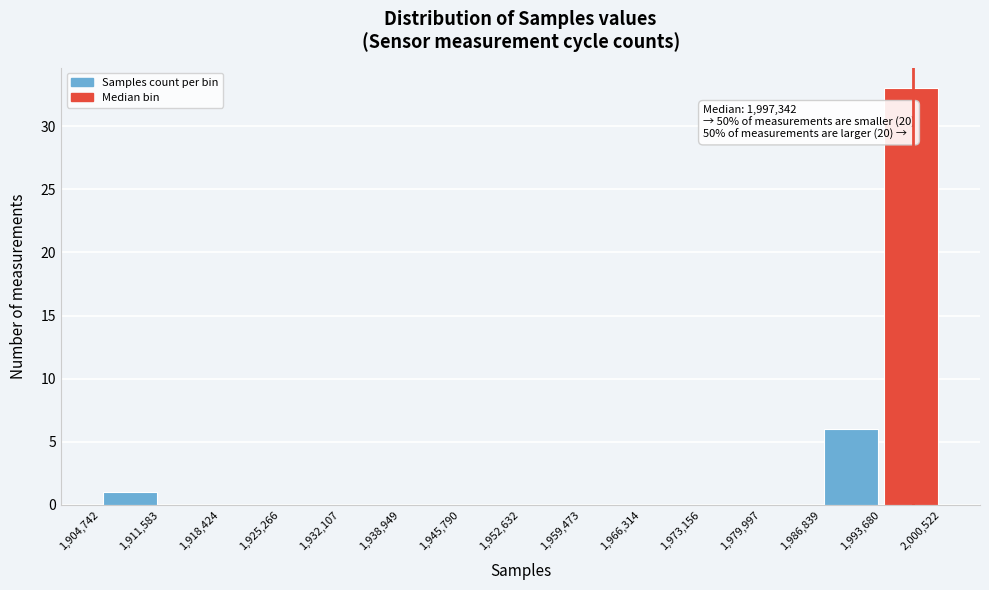

Which range on the x-axis has the tallest bar?

1,993,680 to 2,000,522